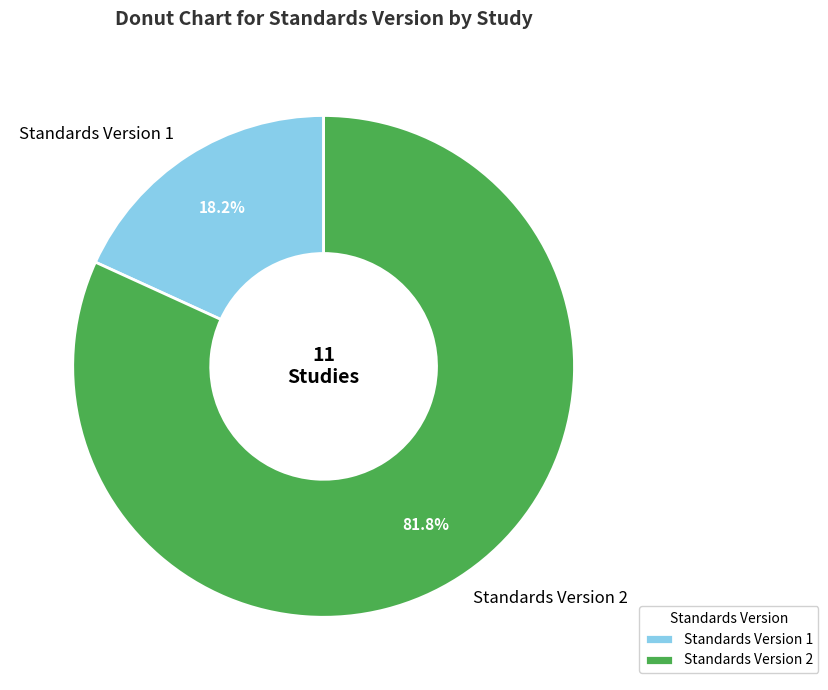

Approximately how many times larger is the value at Standards Version 2 compared to Standards Version 1?

4.5